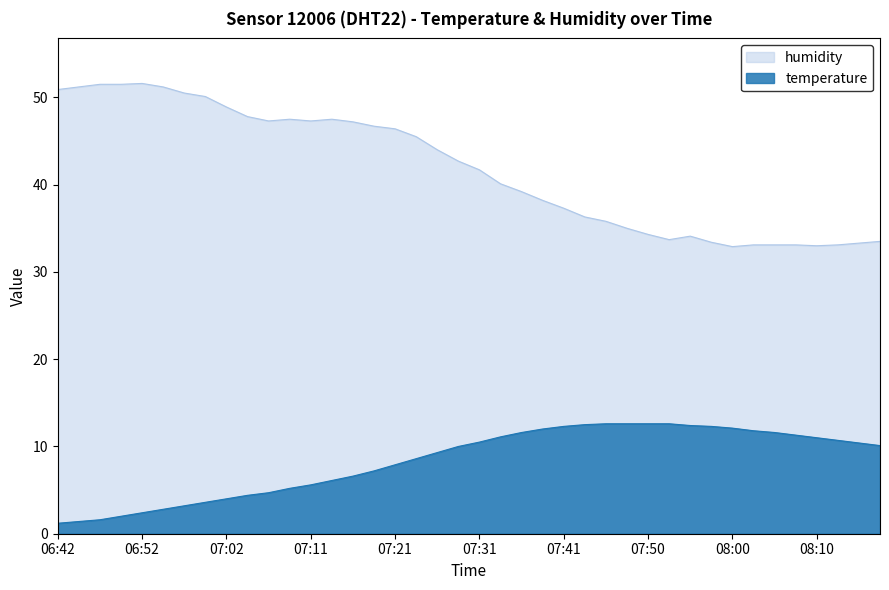

What is the approximate value of temperature at 08:07?

11.3